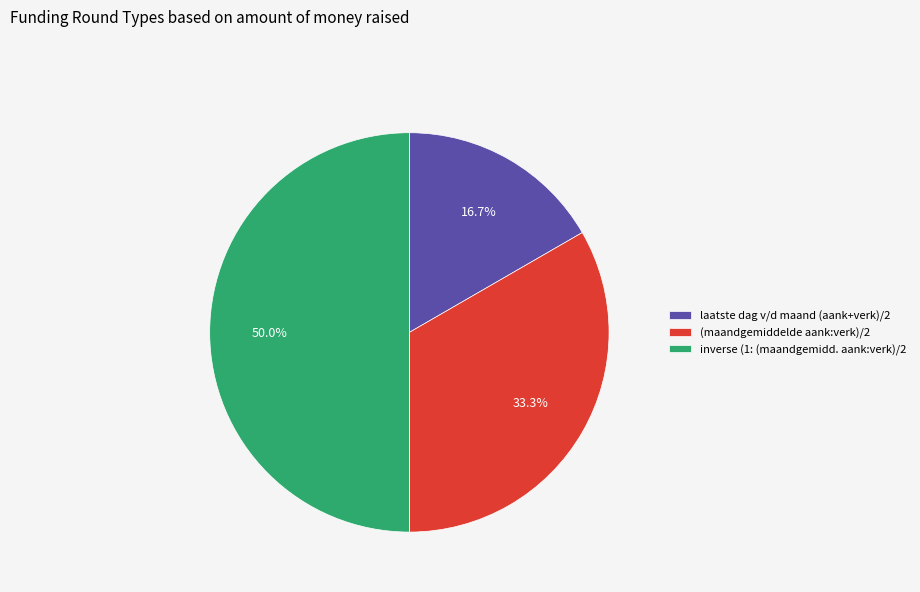

What is the ratio of the value at inverse (1: (maandgemidd. aank:verk)/2 to the value at (maandgemiddelde aank:verk)/2?

1.5